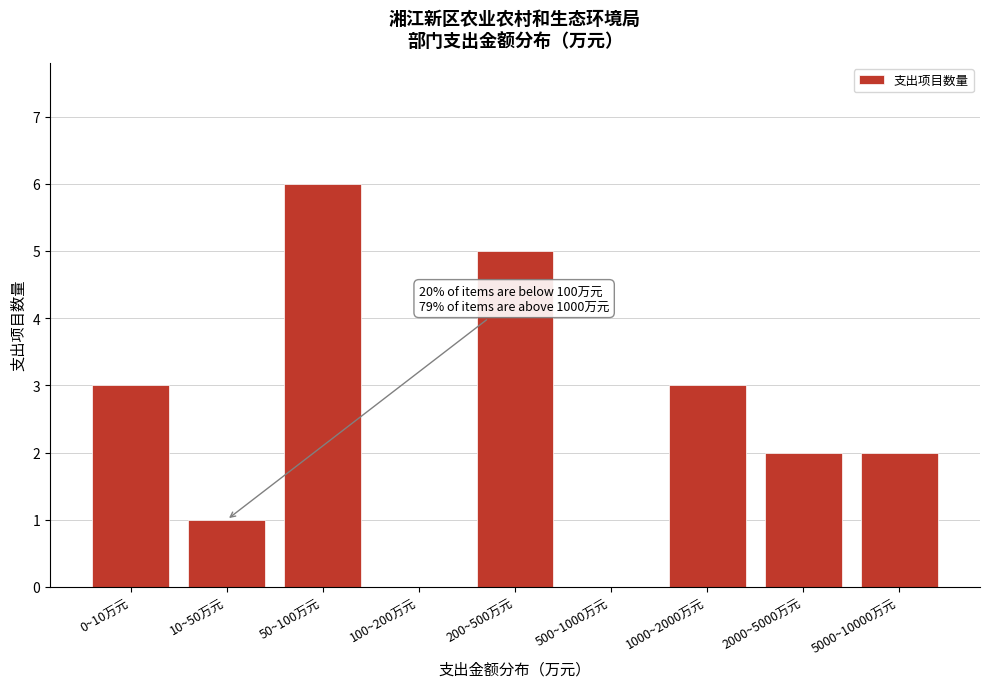

Reading left to right, transcribe all the data shown in this chart.

0~10万元=3	10~50万元=1	50~100万元=6	100~200万元=0	200~500万元=5	500~1000万元=0	1000~2000万元=3	2000~5000万元=2	5000~10000万元=2